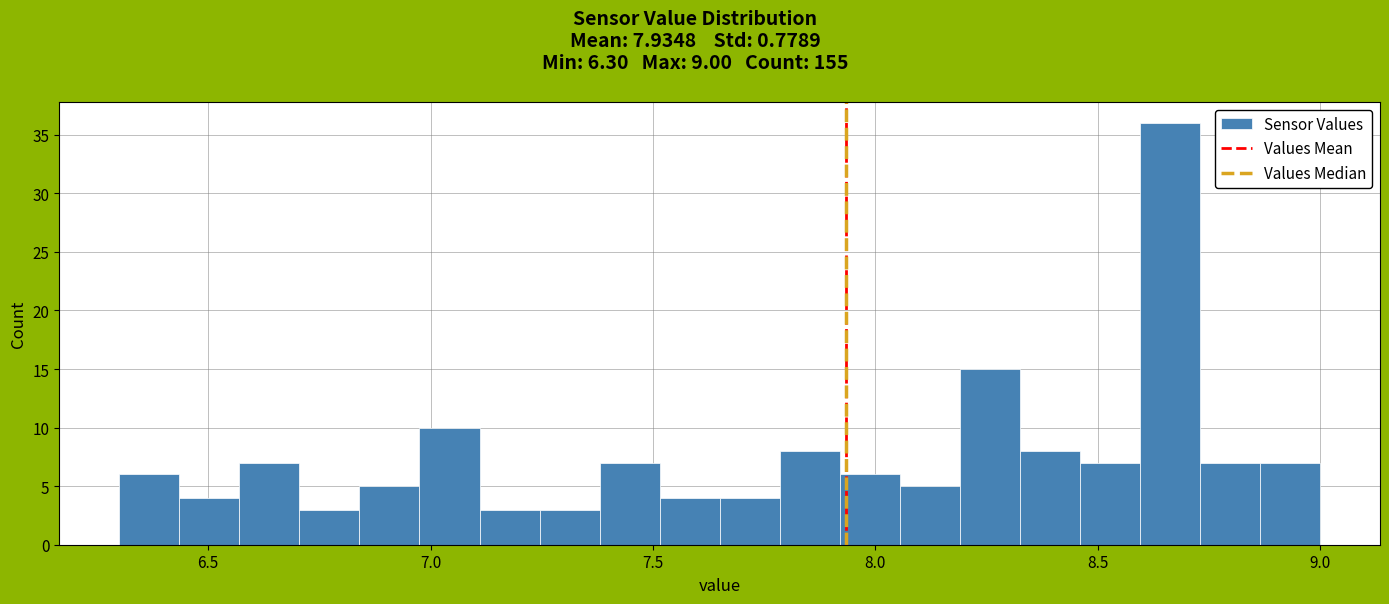

Around what value on the x-axis is the tallest bar? Give the approximate position of its centre, as read against the axis.

8.65